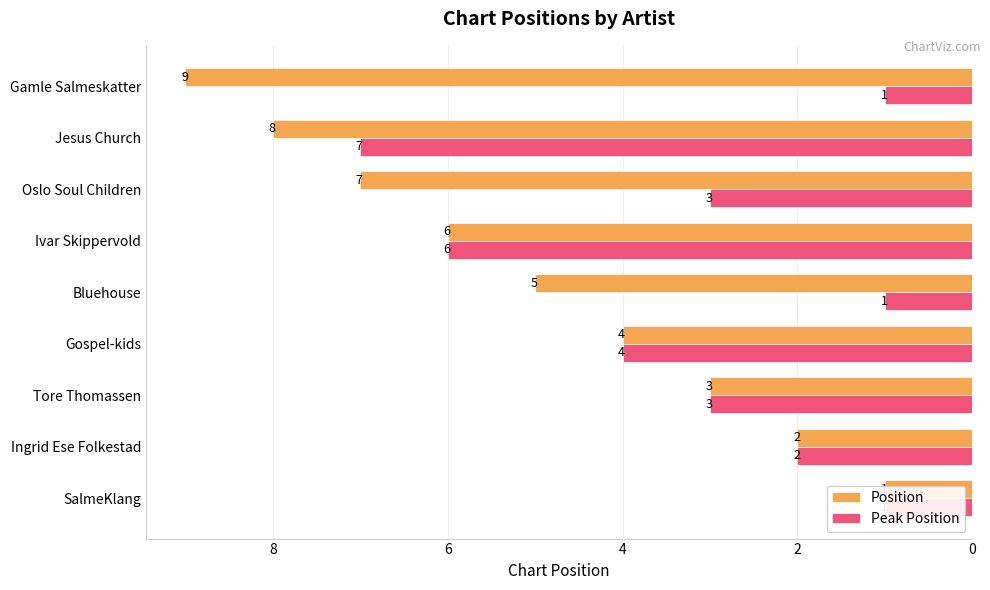

Which series has the largest range (max minus min)?

Position